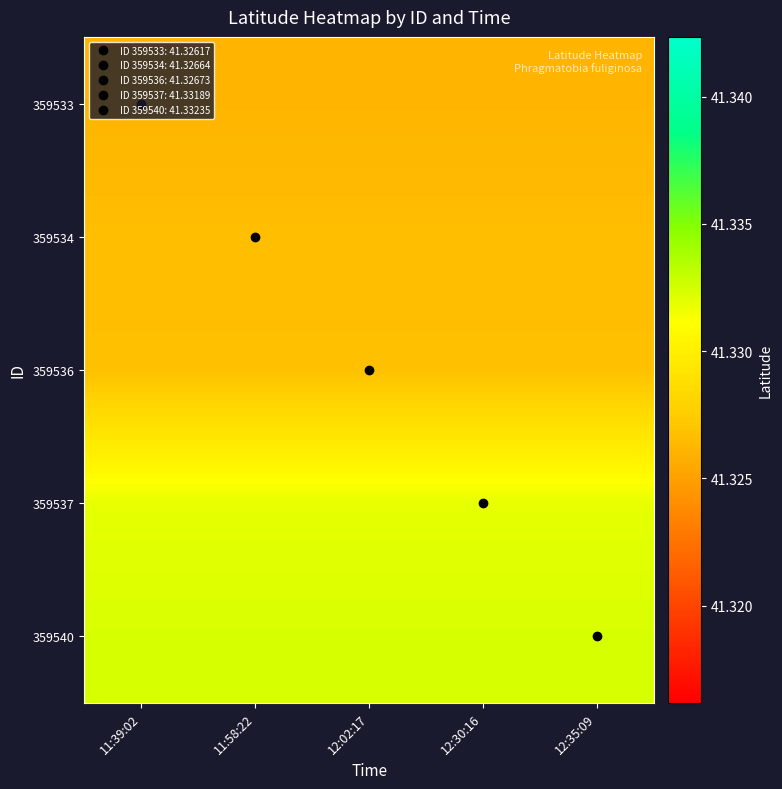

List the series in order of their peak value, highest first.

359540, 359537, 359536, 359534, 359533